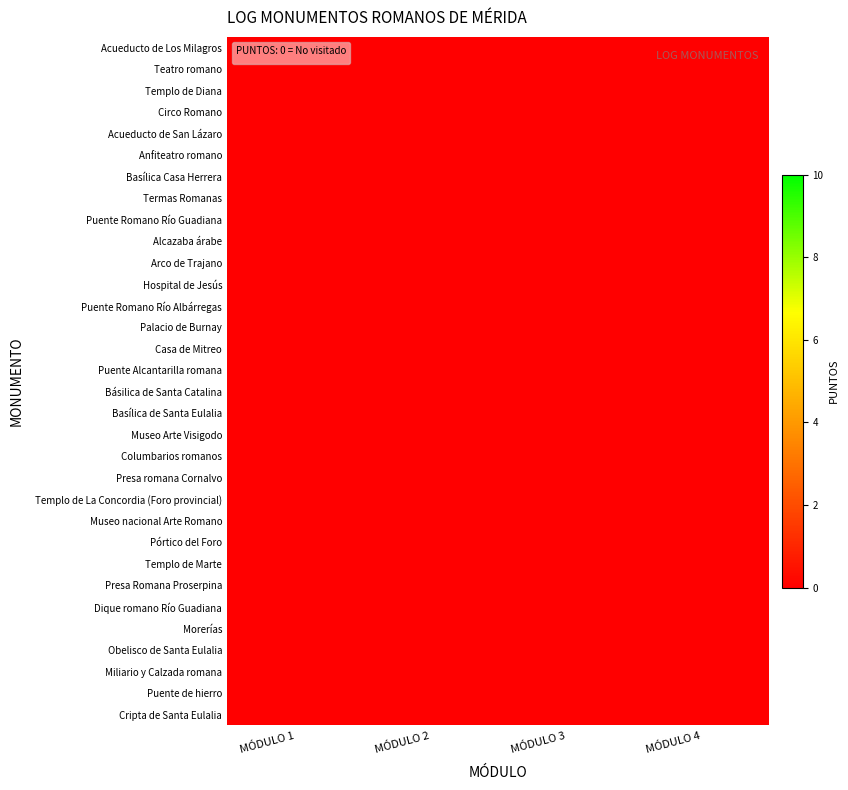

At how many categories does at least one series exceed 0?

4